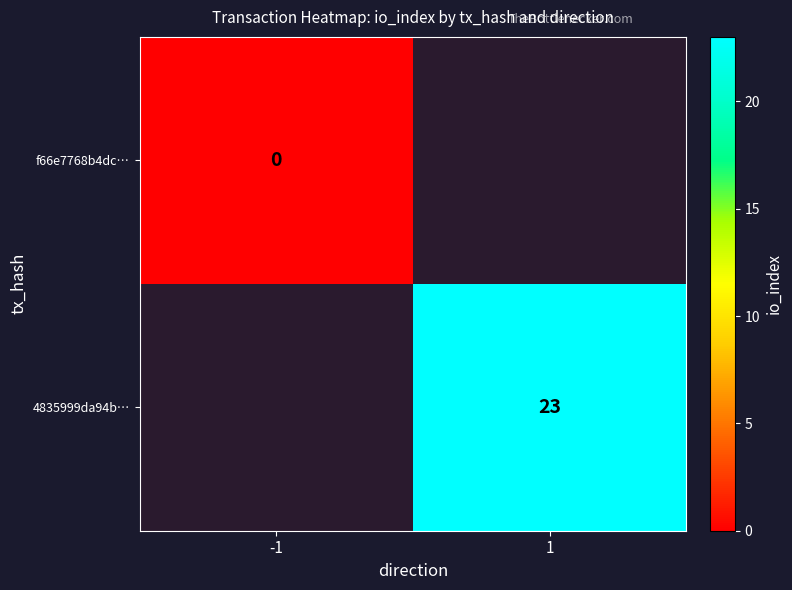

The value of 4835999da94b… at 1 is 23. True or false?

True